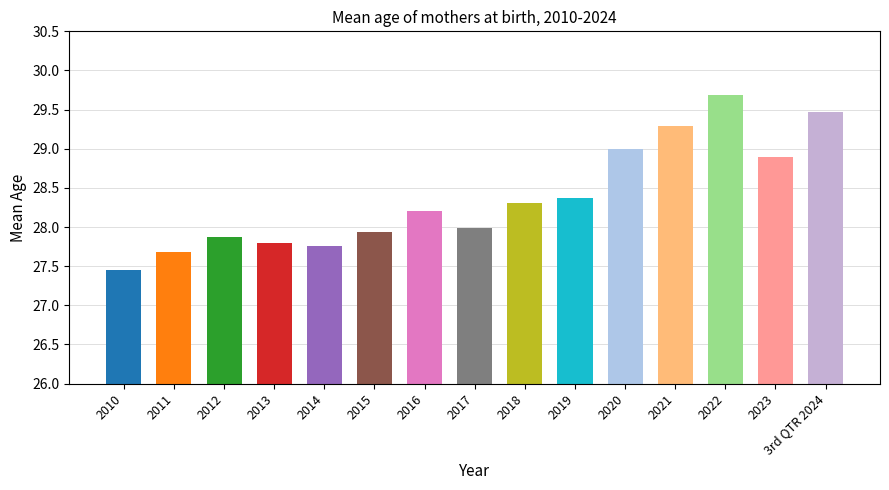

What is the label of the 14th bar from the right?

2011